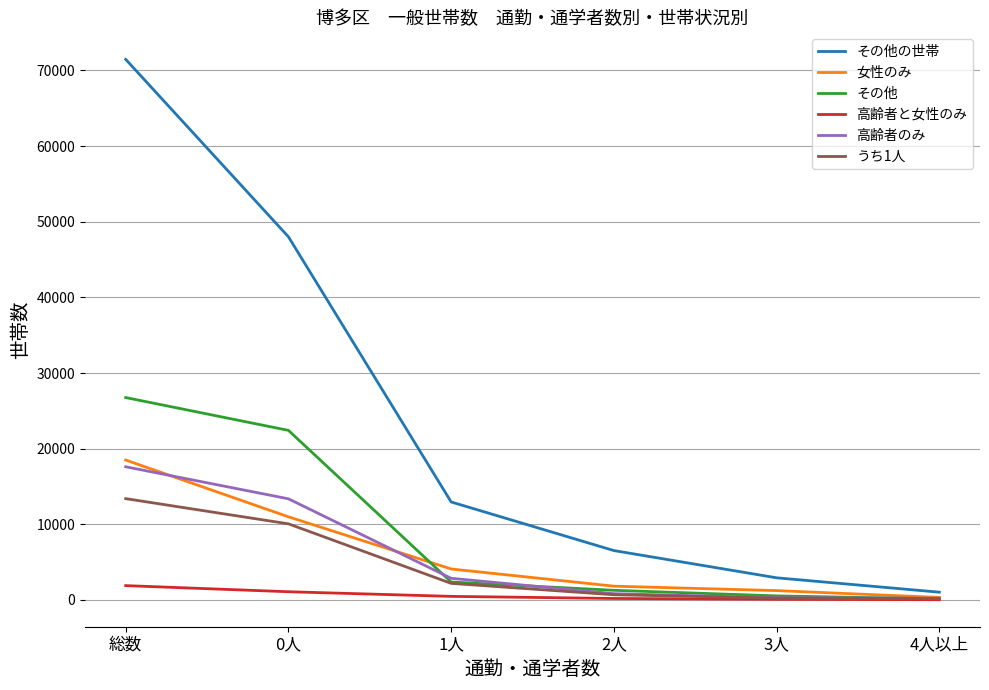

True or false: 高齢者のみ has more than 1 points higher than both neighbors.

False